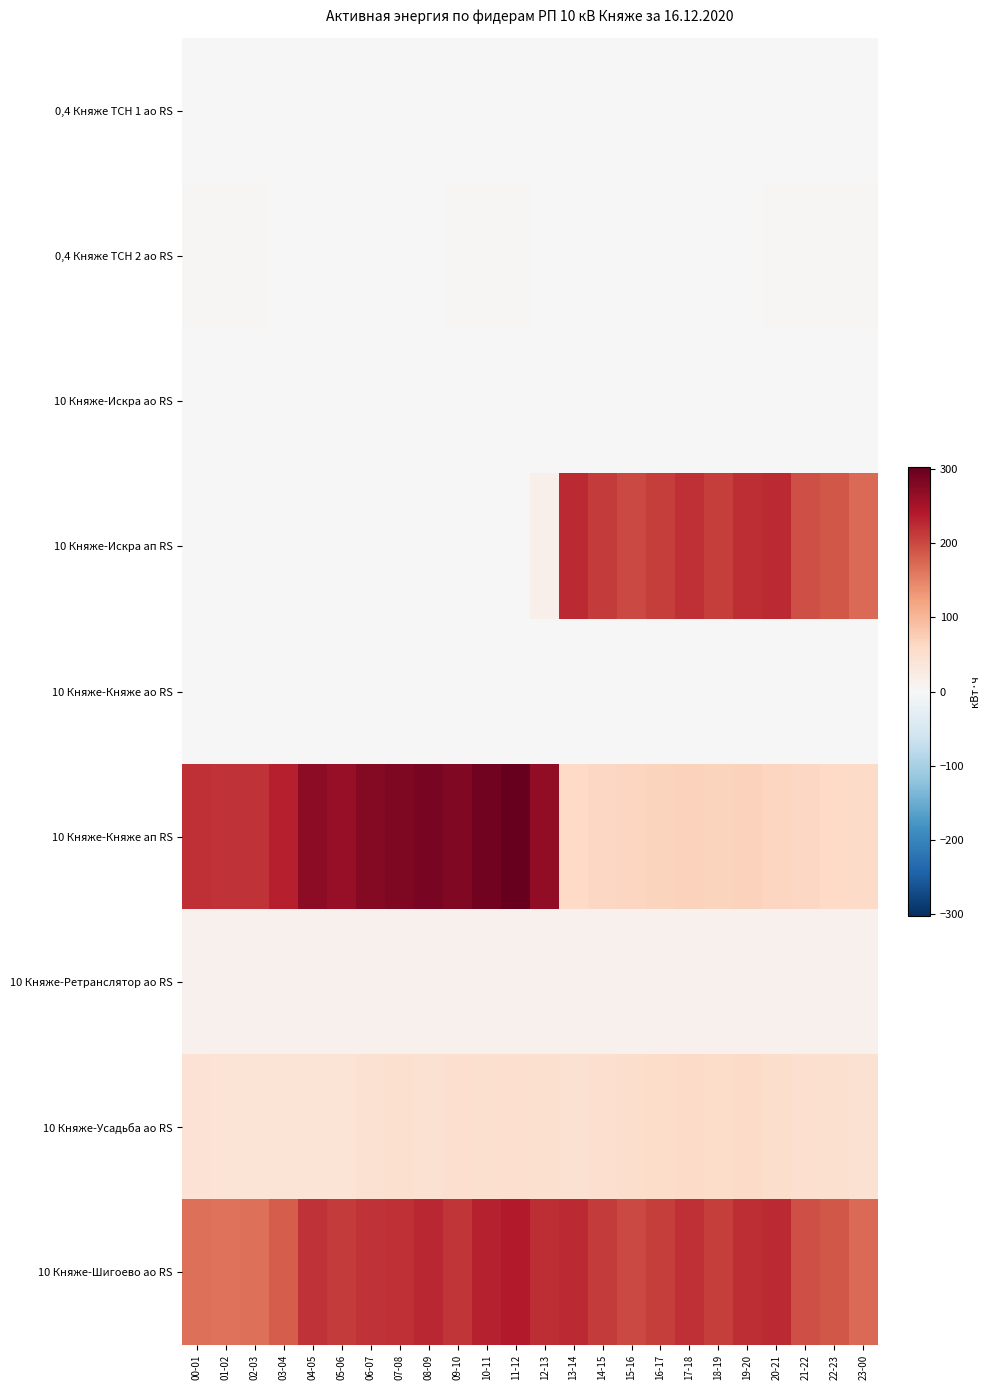

Rank the series by their maximum value, from lowest to highest.

0,4 Княже ТСН 1 ао RS, 10 Княже-Искра ао RS, 10 Княже-Княже ао RS, 0,4 Княже ТСН 2 ао RS, 10 Княже-Ретранслятор ао RS, 10 Княже-Усадьба ао RS, 10 Княже-Искра ап RS, 10 Княже-Шигоево ао RS, 10 Княже-Княже ап RS